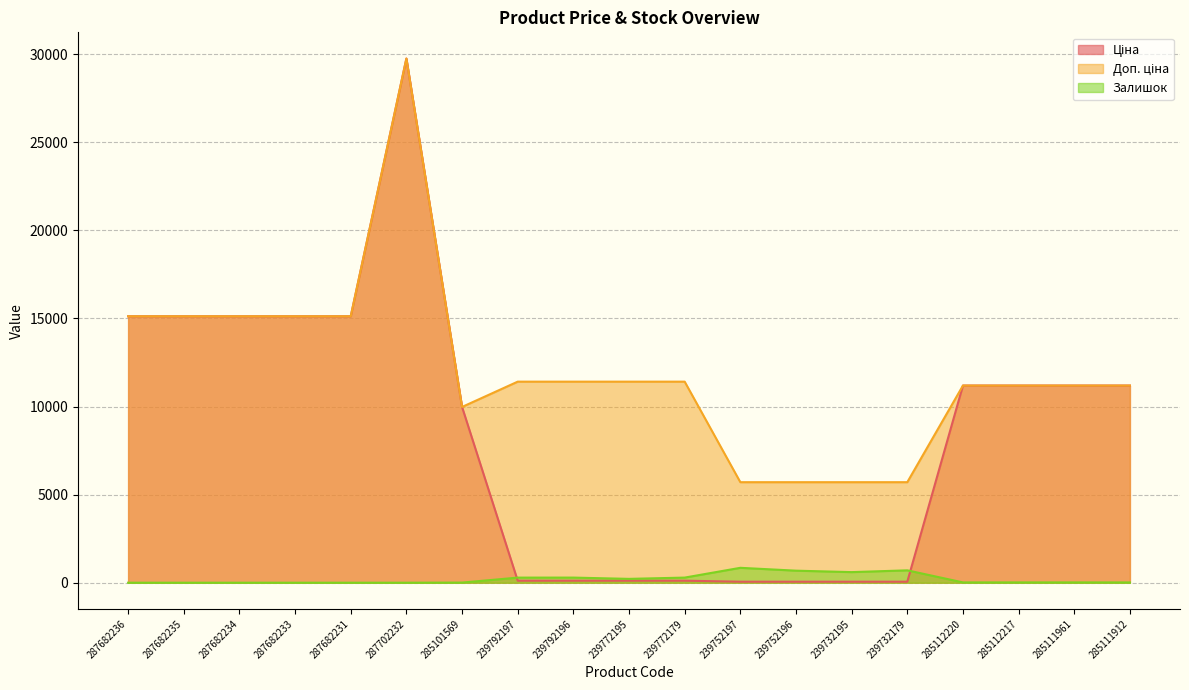

Which has a higher value, 239752196 or 285112220?

285112220